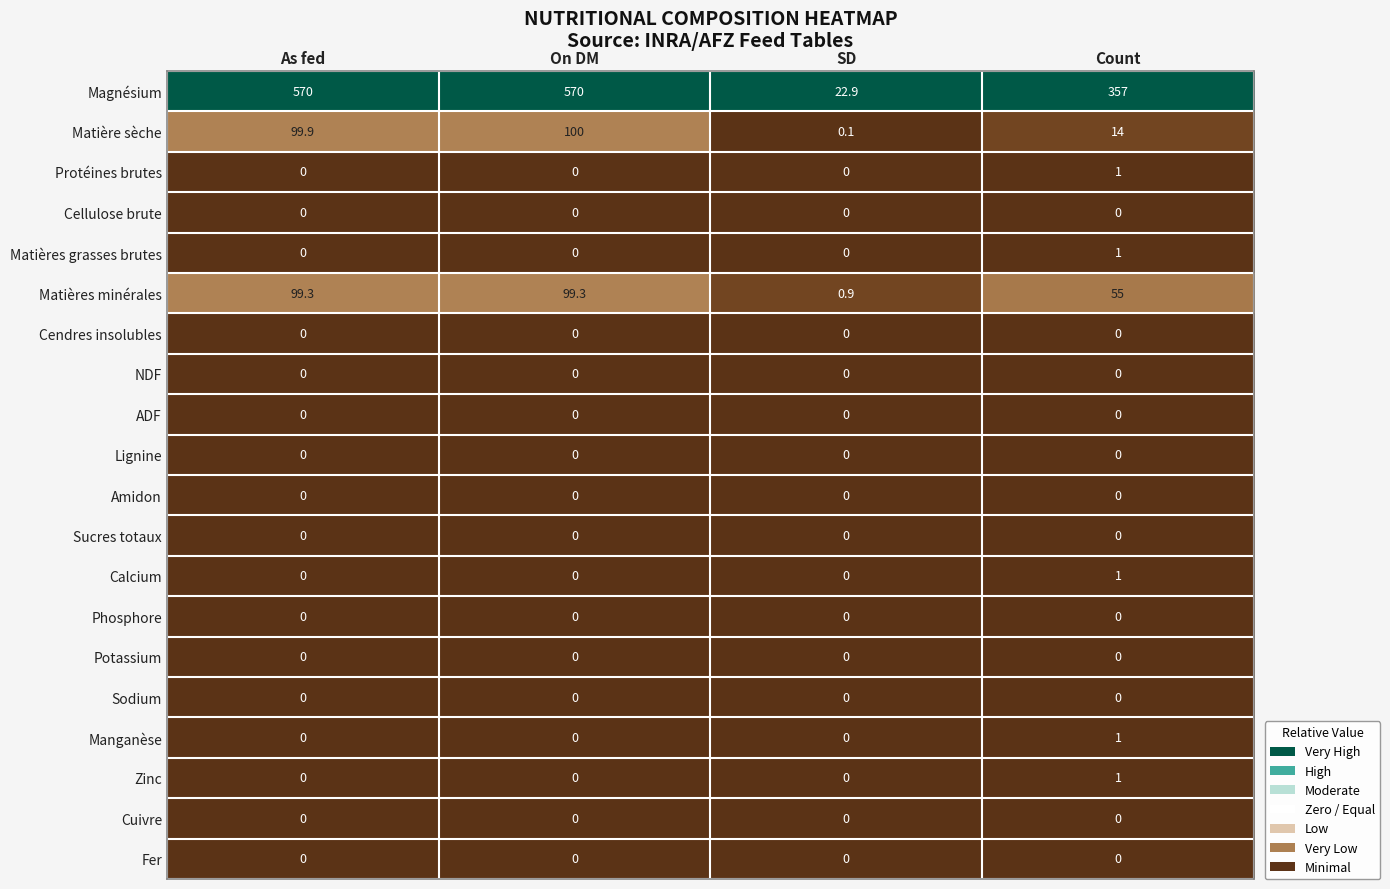

The value of Magnésium at SD is 34.4. True or false?

False